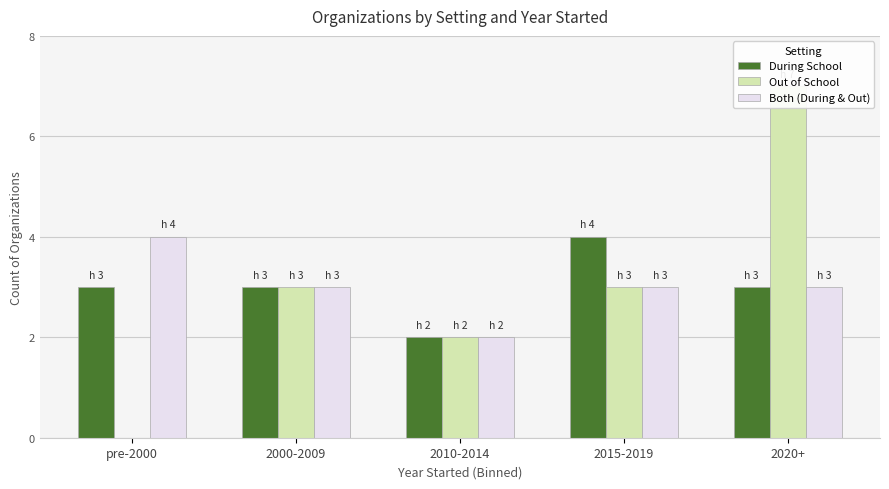

List the series in order of their peak value, highest first.

Out of School, During School, Both (During & Out)